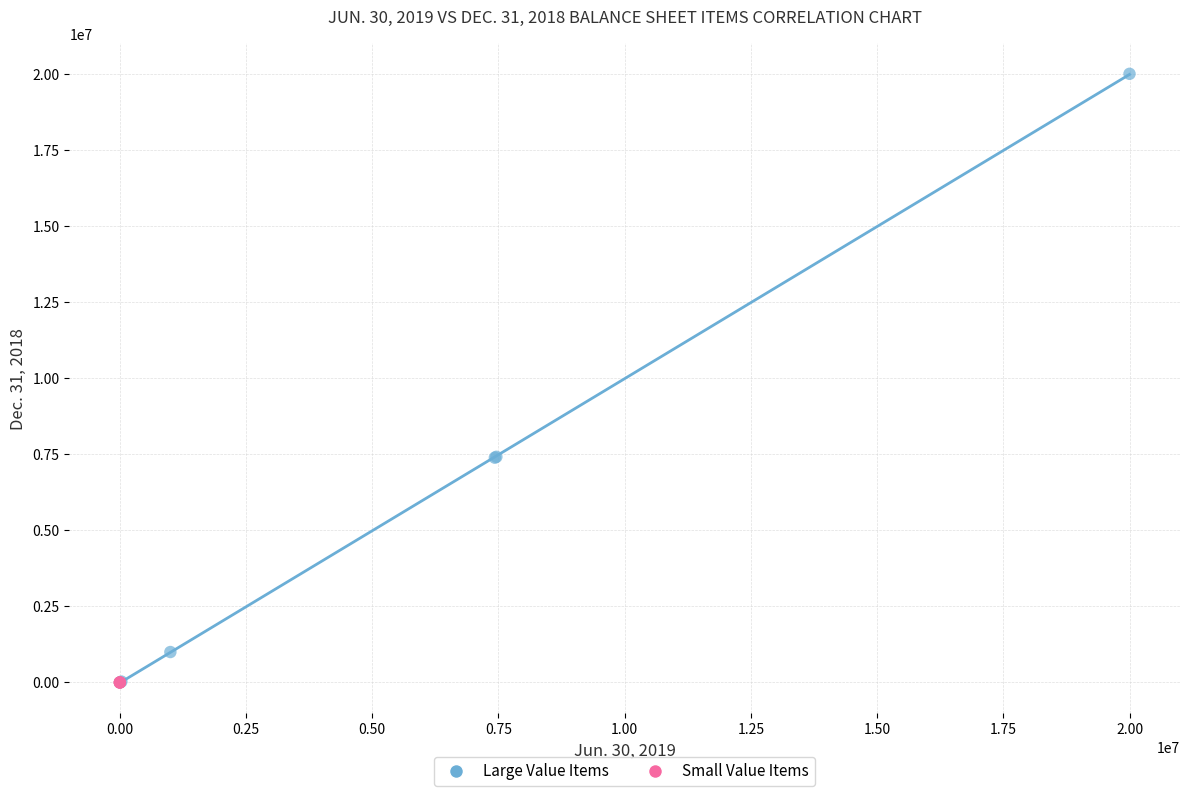

Which series contains the highest Y value?

Large Value Items